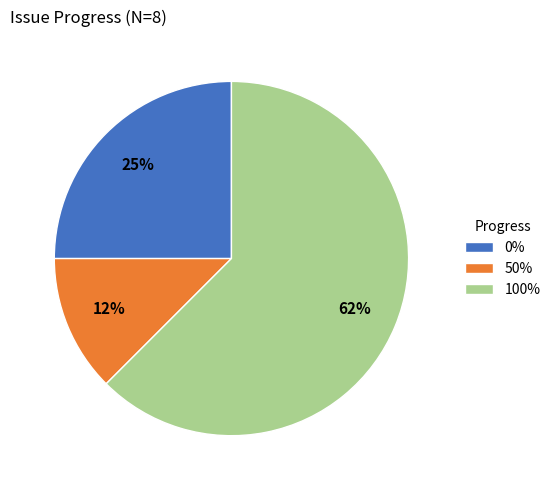

To the nearest percent, what percentage of the pie is 0%?

25%